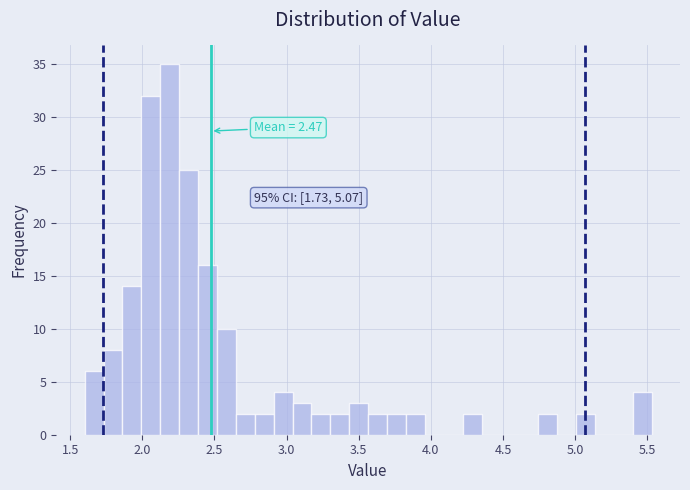

Read against the x-axis, roughly where is the centre of the tallest bar?

2.20